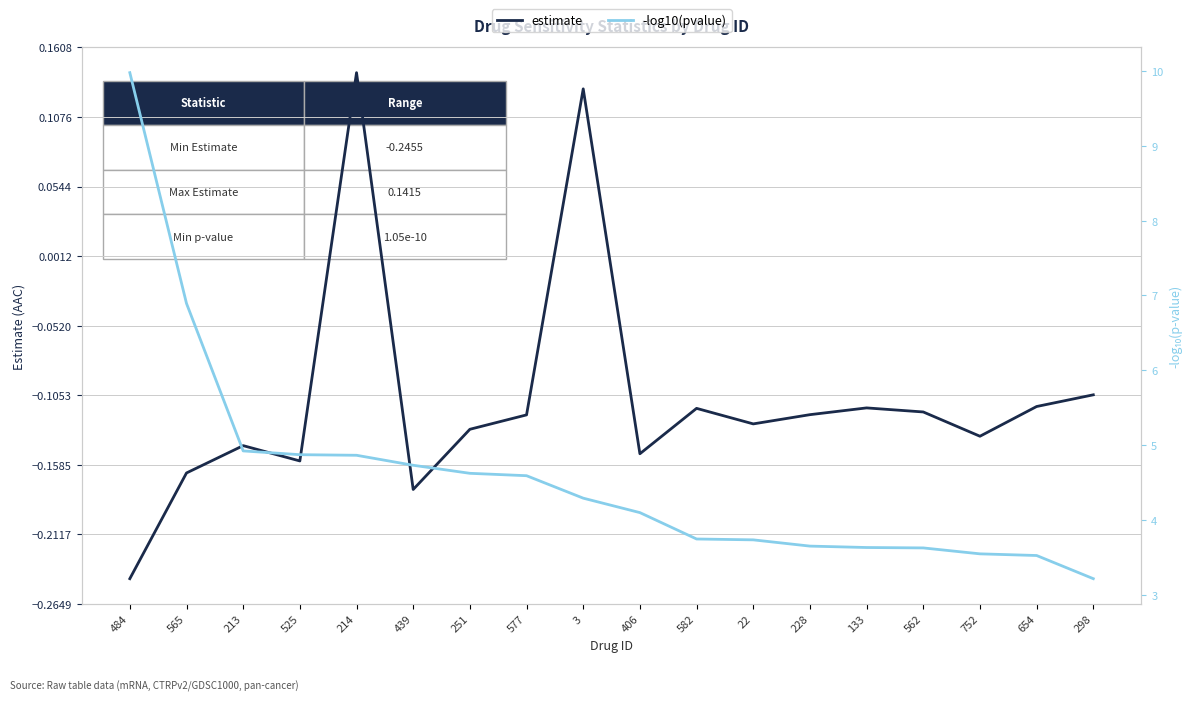

How many lines are shown in the chart?

2